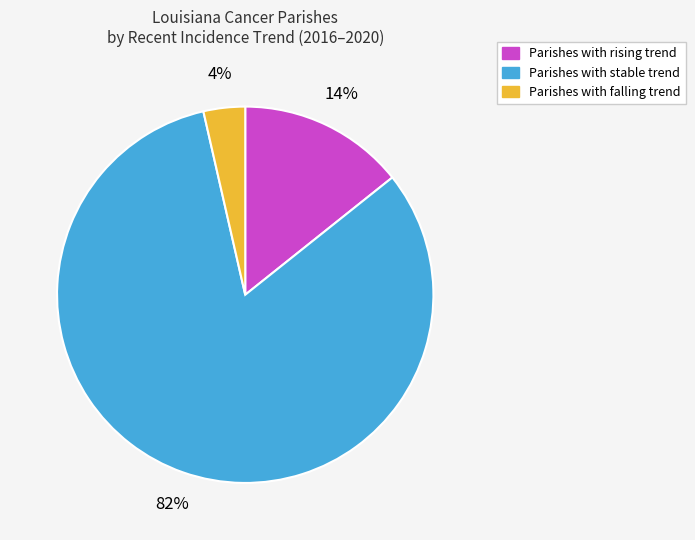

Does any single category account for the majority?

Yes